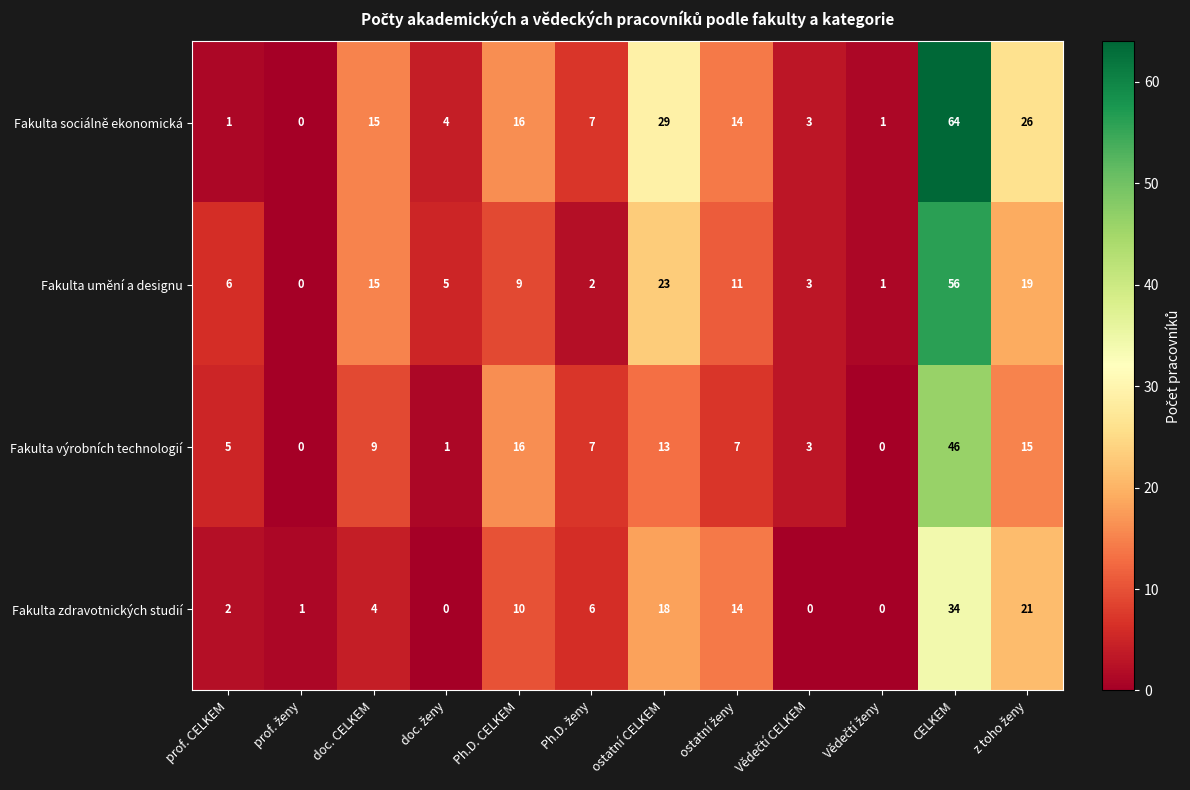

List the series in order of their overall mean, lowest first.

Fakulta zdravotnických studií, Fakulta výrobních technologií, Fakulta umění a designu, Fakulta sociálně ekonomická